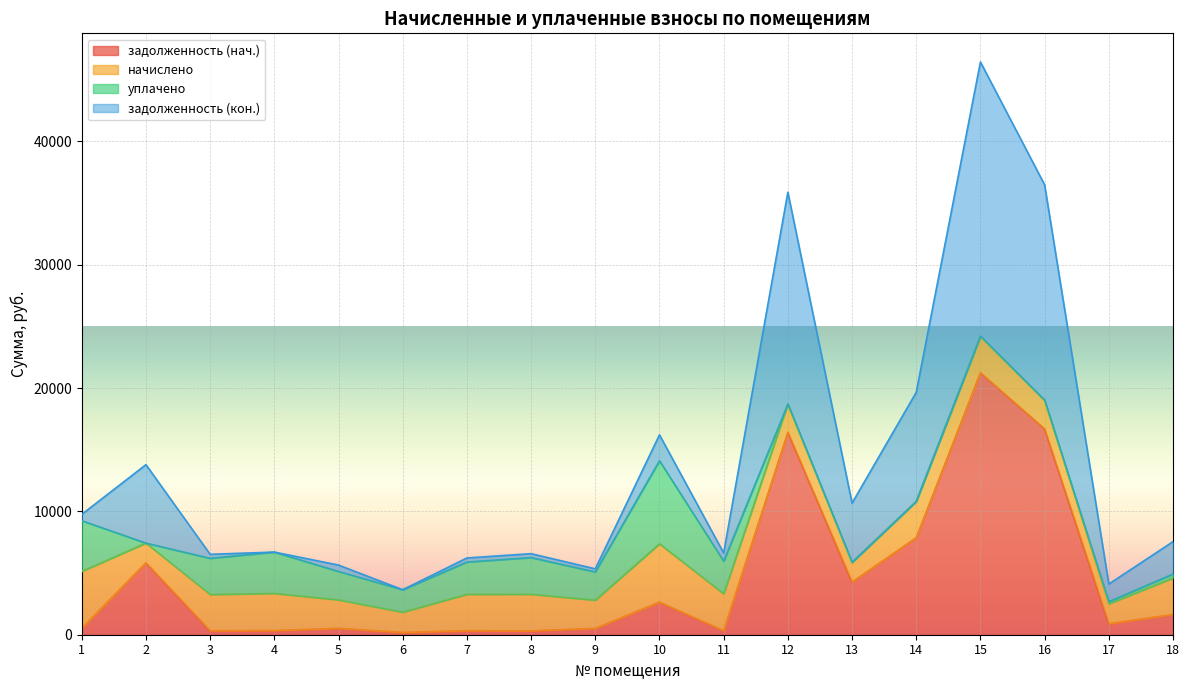

What is the value of the задолженность (нач.) point at the 14th from the left?

7863.6